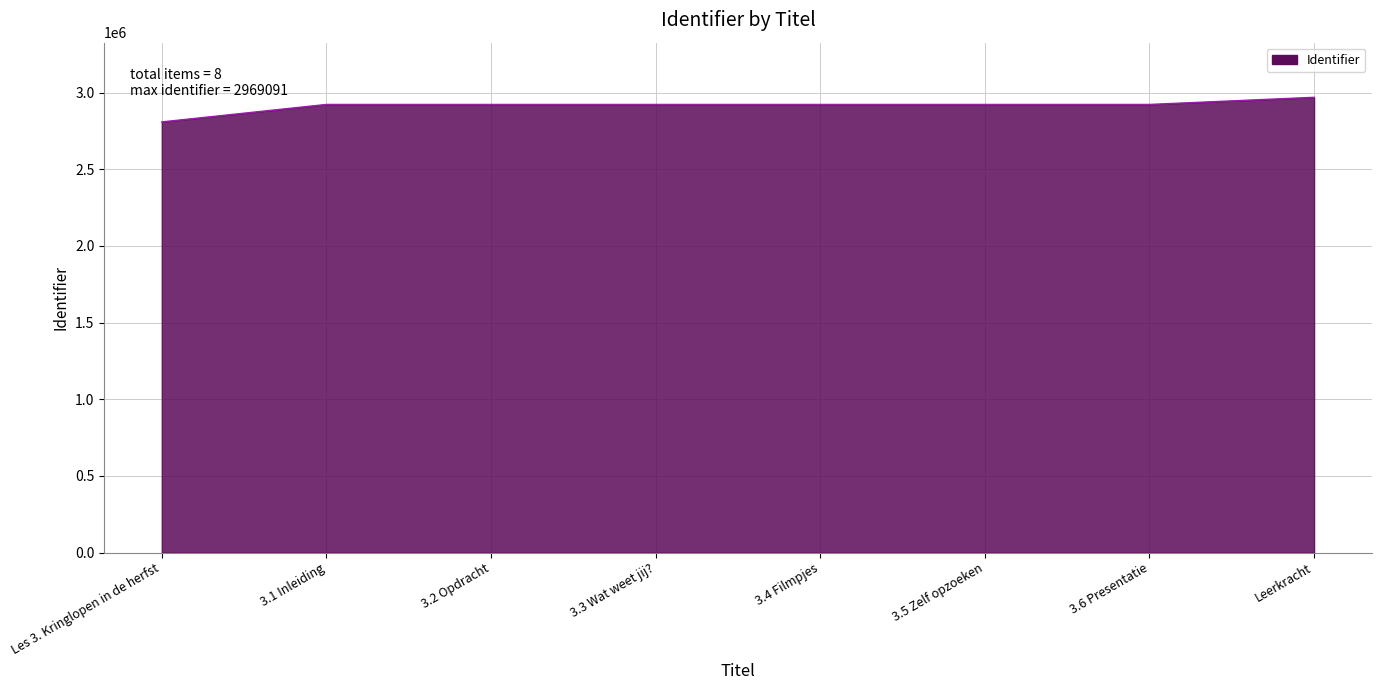

Which label corresponds to the smallest value in the chart?

Les 3. Kringlopen in de herfst